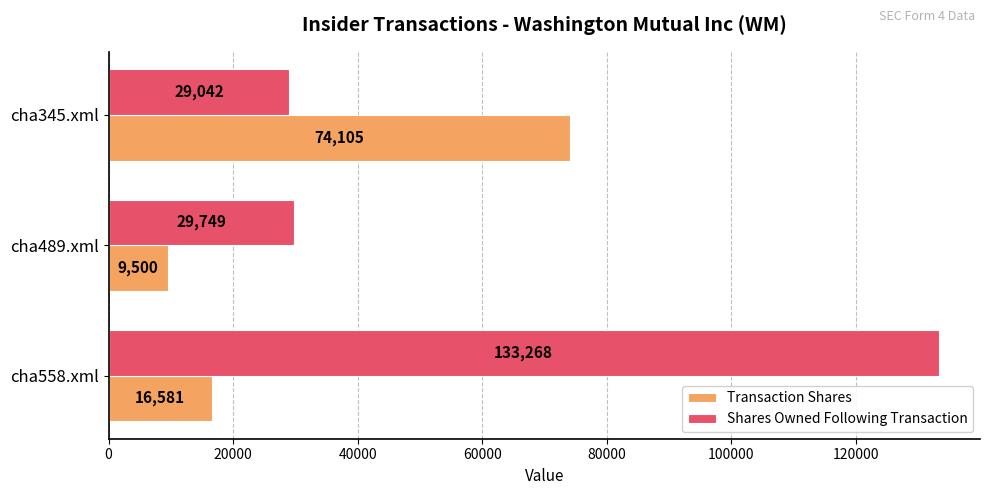

At which category is the sum across all series the highest?

cha558.xml